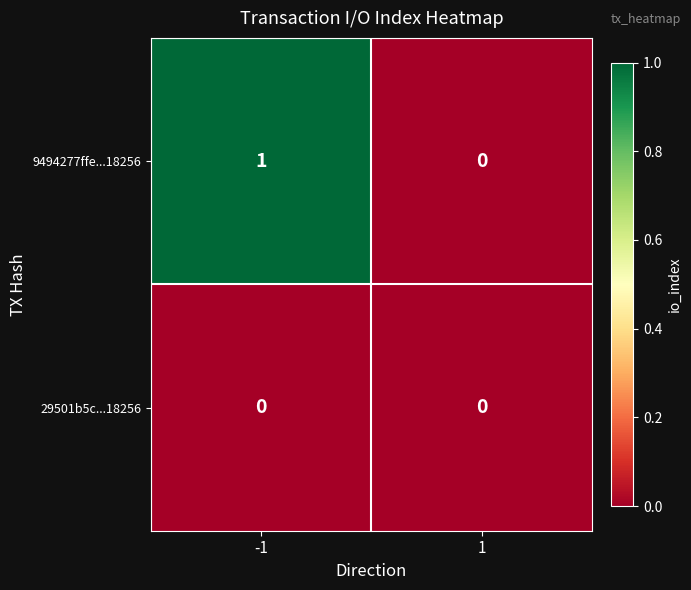

Is the value of 9494277ffe...18256 at -1 greater than the value of 29501b5c...18256 at -1?

Yes